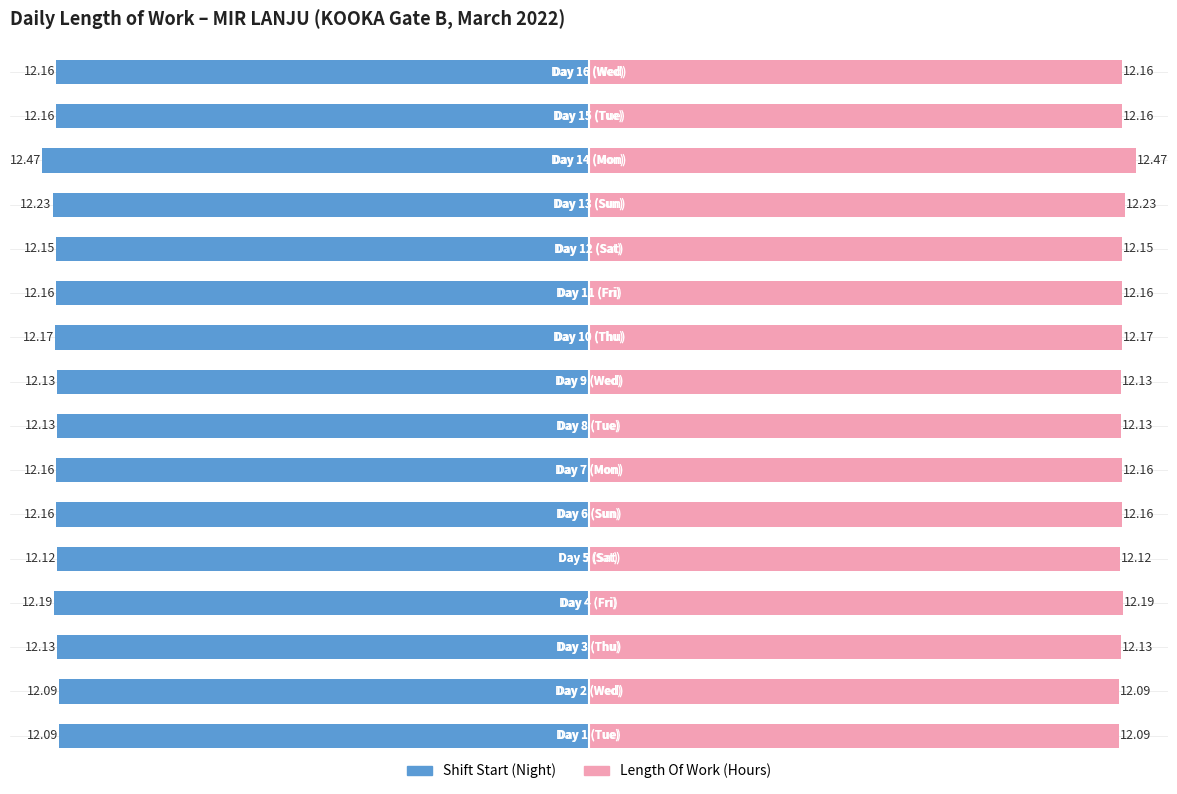

Which series has the largest total across all categories?

Length Of Work (Hours)